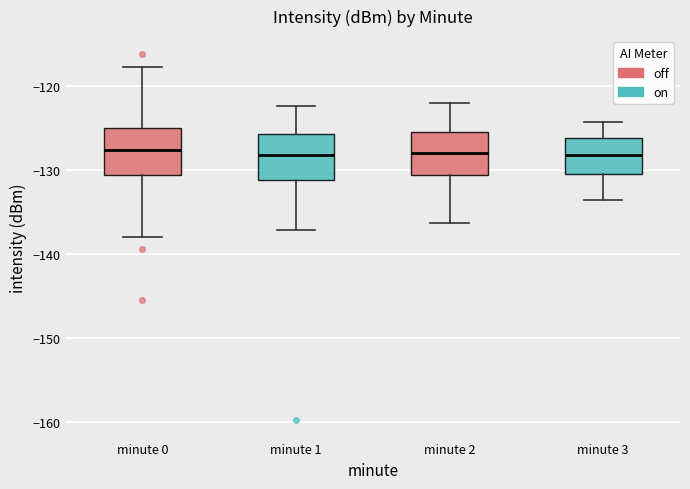

Where is the lower edge of the box for minute 0 on the y-axis? The values are not printed on the chart, so give them approximately, as read against the axis.

-131